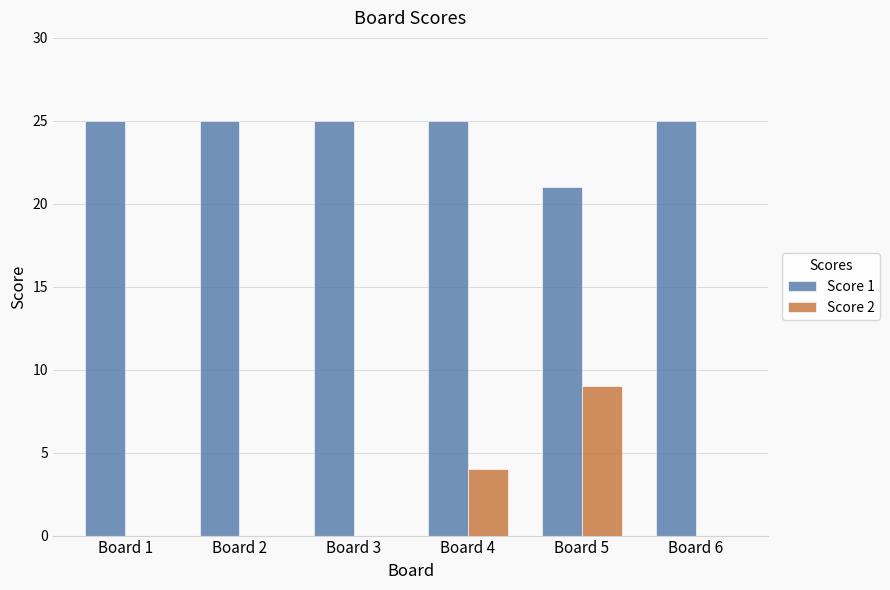

What are all the series names shown in the legend?

Score 1, Score 2